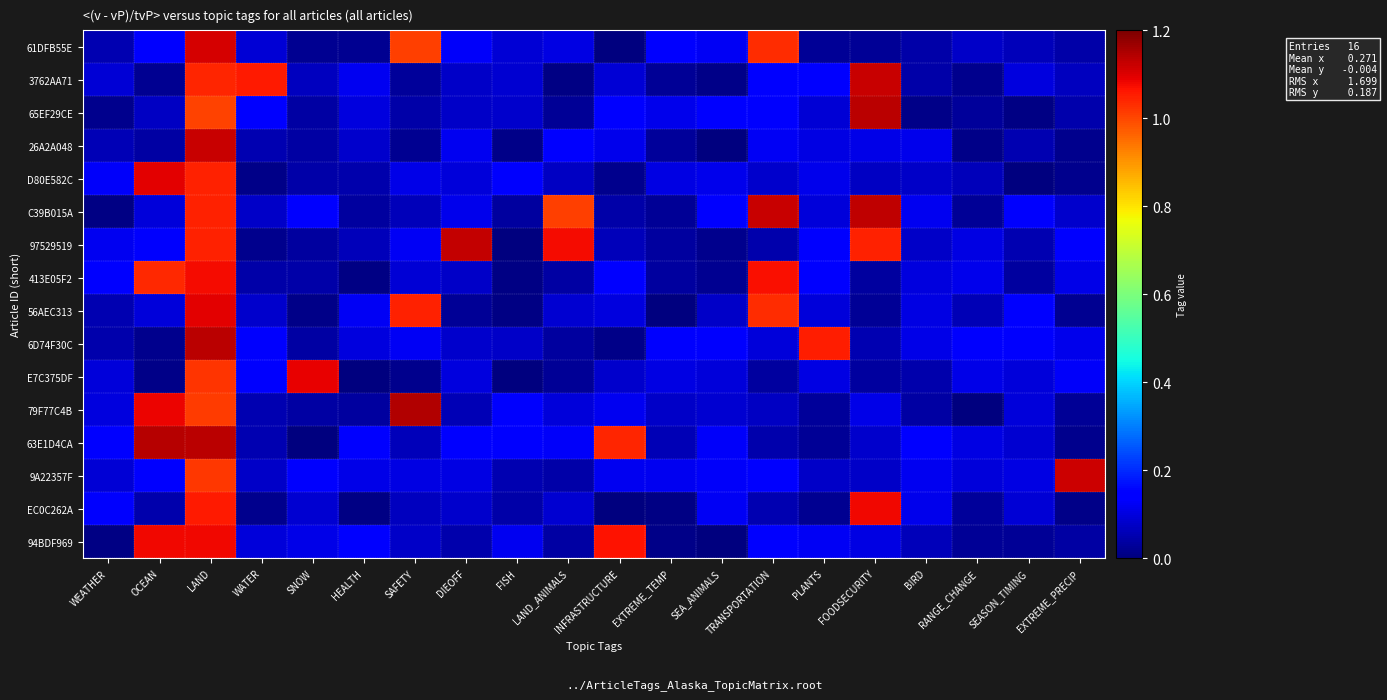

Reading right to left, extract all data points from this chart.

61DFB55E: EXTREME_PRECIP=0.0	SEASON_TIMING=0.1	RANGE_CHANGE=0.1	BIRD=0.0	FOODSECURITY=0.0	PLANTS=0.0	TRANSPORTATION=1.0	SEA_ANIMALS=0.1	EXTREME_TEMP=0.1	INFRASTRUCTURE=0.0	LAND_ANIMALS=0.1	FISH=0.1	DIEOFF=0.1	SAFETY=1.0	HEALTH=0.0	SNOW=0.0	WATER=0.1	LAND=1.1	OCEAN=0.1	WEATHER=0.1
3762AA71: EXTREME_PRECIP=0.1	SEASON_TIMING=0.1	RANGE_CHANGE=0.0	BIRD=0.0	FOODSECURITY=1.1	PLANTS=0.1	TRANSPORTATION=0.1	SEA_ANIMALS=0.0	EXTREME_TEMP=0.0	INFRASTRUCTURE=0.1	LAND_ANIMALS=0.0	FISH=0.1	DIEOFF=0.1	SAFETY=0.0	HEALTH=0.1	SNOW=0.1	WATER=1.1	LAND=1.0	OCEAN=0.0	WEATHER=0.1
65EF29CE: EXTREME_PRECIP=0.0	SEASON_TIMING=0.0	RANGE_CHANGE=0.0	BIRD=0.0	FOODSECURITY=1.1	PLANTS=0.1	TRANSPORTATION=0.1	SEA_ANIMALS=0.1	EXTREME_TEMP=0.1	INFRASTRUCTURE=0.1	LAND_ANIMALS=0.0	FISH=0.1	DIEOFF=0.1	SAFETY=0.0	HEALTH=0.1	SNOW=0.0	WATER=0.1	LAND=1.0	OCEAN=0.1	WEATHER=0.0
26A2A048: EXTREME_PRECIP=0.0	SEASON_TIMING=0.1	RANGE_CHANGE=0.0	BIRD=0.1	FOODSECURITY=0.1	PLANTS=0.1	TRANSPORTATION=0.1	SEA_ANIMALS=0.0	EXTREME_TEMP=0.0	INFRASTRUCTURE=0.1	LAND_ANIMALS=0.1	FISH=0.0	DIEOFF=0.1	SAFETY=0.0	HEALTH=0.1	SNOW=0.0	WATER=0.1	LAND=1.1	OCEAN=0.0	WEATHER=0.1
D80E582C: EXTREME_PRECIP=0.0	SEASON_TIMING=0.0	RANGE_CHANGE=0.1	BIRD=0.1	FOODSECURITY=0.1	PLANTS=0.1	TRANSPORTATION=0.1	SEA_ANIMALS=0.1	EXTREME_TEMP=0.1	INFRASTRUCTURE=0.0	LAND_ANIMALS=0.1	FISH=0.1	DIEOFF=0.1	SAFETY=0.1	HEALTH=0.0	SNOW=0.0	WATER=0.0	LAND=1.0	OCEAN=1.1	WEATHER=0.1
C39B015A: EXTREME_PRECIP=0.1	SEASON_TIMING=0.1	RANGE_CHANGE=0.0	BIRD=0.1	FOODSECURITY=1.1	PLANTS=0.1	TRANSPORTATION=1.1	SEA_ANIMALS=0.1	EXTREME_TEMP=0.0	INFRASTRUCTURE=0.0	LAND_ANIMALS=1.0	FISH=0.0	DIEOFF=0.1	SAFETY=0.1	HEALTH=0.0	SNOW=0.1	WATER=0.1	LAND=1.0	OCEAN=0.1	WEATHER=0.0
97529519: EXTREME_PRECIP=0.1	SEASON_TIMING=0.1	RANGE_CHANGE=0.1	BIRD=0.1	FOODSECURITY=1.0	PLANTS=0.1	TRANSPORTATION=0.1	SEA_ANIMALS=0.0	EXTREME_TEMP=0.0	INFRASTRUCTURE=0.1	LAND_ANIMALS=1.1	FISH=0.0	DIEOFF=1.1	SAFETY=0.1	HEALTH=0.1	SNOW=0.0	WATER=0.0	LAND=1.0	OCEAN=0.1	WEATHER=0.1
413E05F2: EXTREME_PRECIP=0.1	SEASON_TIMING=0.0	RANGE_CHANGE=0.1	BIRD=0.1	FOODSECURITY=0.0	PLANTS=0.1	TRANSPORTATION=1.1	SEA_ANIMALS=0.0	EXTREME_TEMP=0.0	INFRASTRUCTURE=0.1	LAND_ANIMALS=0.0	FISH=0.0	DIEOFF=0.1	SAFETY=0.1	HEALTH=0.0	SNOW=0.0	WATER=0.0	LAND=1.1	OCEAN=1.0	WEATHER=0.1
56AEC313: EXTREME_PRECIP=0.0	SEASON_TIMING=0.1	RANGE_CHANGE=0.1	BIRD=0.1	FOODSECURITY=0.0	PLANTS=0.1	TRANSPORTATION=1.0	SEA_ANIMALS=0.1	EXTREME_TEMP=0.0	INFRASTRUCTURE=0.1	LAND_ANIMALS=0.1	FISH=0.0	DIEOFF=0.0	SAFETY=1.0	HEALTH=0.1	SNOW=0.0	WATER=0.1	LAND=1.1	OCEAN=0.1	WEATHER=0.1
6D74F30C: EXTREME_PRECIP=0.1	SEASON_TIMING=0.1	RANGE_CHANGE=0.1	BIRD=0.1	FOODSECURITY=0.1	PLANTS=1.1	TRANSPORTATION=0.1	SEA_ANIMALS=0.1	EXTREME_TEMP=0.1	INFRASTRUCTURE=0.0	LAND_ANIMALS=0.0	FISH=0.1	DIEOFF=0.1	SAFETY=0.1	HEALTH=0.1	SNOW=0.0	WATER=0.1	LAND=1.1	OCEAN=0.0	WEATHER=0.1
E7C375DF: EXTREME_PRECIP=0.1	SEASON_TIMING=0.1	RANGE_CHANGE=0.1	BIRD=0.0	FOODSECURITY=0.0	PLANTS=0.1	TRANSPORTATION=0.0	SEA_ANIMALS=0.1	EXTREME_TEMP=0.1	INFRASTRUCTURE=0.1	LAND_ANIMALS=0.0	FISH=0.0	DIEOFF=0.1	SAFETY=0.0	HEALTH=0.0	SNOW=1.1	WATER=0.1	LAND=1.0	OCEAN=0.0	WEATHER=0.1
79F77C4B: EXTREME_PRECIP=0.0	SEASON_TIMING=0.1	RANGE_CHANGE=0.0	BIRD=0.0	FOODSECURITY=0.1	PLANTS=0.0	TRANSPORTATION=0.1	SEA_ANIMALS=0.1	EXTREME_TEMP=0.1	INFRASTRUCTURE=0.1	LAND_ANIMALS=0.1	FISH=0.1	DIEOFF=0.1	SAFETY=1.1	HEALTH=0.0	SNOW=0.0	WATER=0.1	LAND=1.0	OCEAN=1.1	WEATHER=0.1
63E1D4CA: EXTREME_PRECIP=0.0	SEASON_TIMING=0.1	RANGE_CHANGE=0.1	BIRD=0.1	FOODSECURITY=0.1	PLANTS=0.0	TRANSPORTATION=0.0	SEA_ANIMALS=0.1	EXTREME_TEMP=0.1	INFRASTRUCTURE=1.0	LAND_ANIMALS=0.1	FISH=0.1	DIEOFF=0.1	SAFETY=0.1	HEALTH=0.1	SNOW=0.0	WATER=0.1	LAND=1.1	OCEAN=1.1	WEATHER=0.1
9A22357F: EXTREME_PRECIP=1.1	SEASON_TIMING=0.1	RANGE_CHANGE=0.1	BIRD=0.1	FOODSECURITY=0.1	PLANTS=0.1	TRANSPORTATION=0.1	SEA_ANIMALS=0.1	EXTREME_TEMP=0.1	INFRASTRUCTURE=0.1	LAND_ANIMALS=0.0	FISH=0.1	DIEOFF=0.1	SAFETY=0.1	HEALTH=0.1	SNOW=0.1	WATER=0.1	LAND=1.0	OCEAN=0.1	WEATHER=0.1
EC0C262A: EXTREME_PRECIP=0.0	SEASON_TIMING=0.1	RANGE_CHANGE=0.0	BIRD=0.1	FOODSECURITY=1.1	PLANTS=0.0	TRANSPORTATION=0.1	SEA_ANIMALS=0.1	EXTREME_TEMP=0.0	INFRASTRUCTURE=0.0	LAND_ANIMALS=0.1	FISH=0.0	DIEOFF=0.1	SAFETY=0.1	HEALTH=0.0	SNOW=0.1	WATER=0.0	LAND=1.1	OCEAN=0.1	WEATHER=0.1
94BDF969: EXTREME_PRECIP=0.0	SEASON_TIMING=0.0	RANGE_CHANGE=0.0	BIRD=0.1	FOODSECURITY=0.1	PLANTS=0.1	TRANSPORTATION=0.1	SEA_ANIMALS=0.0	EXTREME_TEMP=0.0	INFRASTRUCTURE=1.1	LAND_ANIMALS=0.0	FISH=0.1	DIEOFF=0.0	SAFETY=0.1	HEALTH=0.1	SNOW=0.1	WATER=0.1	LAND=1.1	OCEAN=1.1	WEATHER=0.0